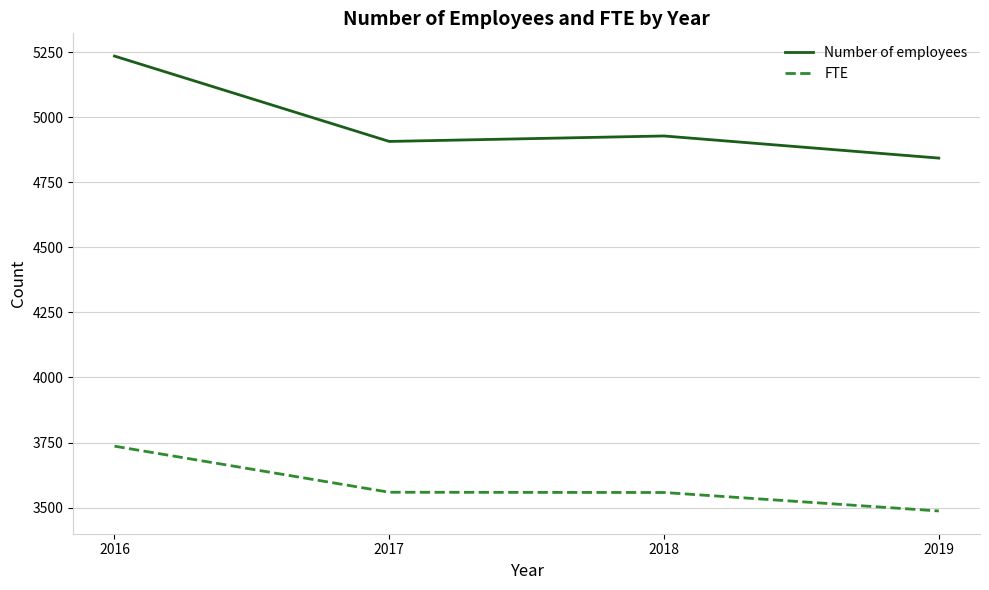

Where is the first local maximum for Number of employees?

2018